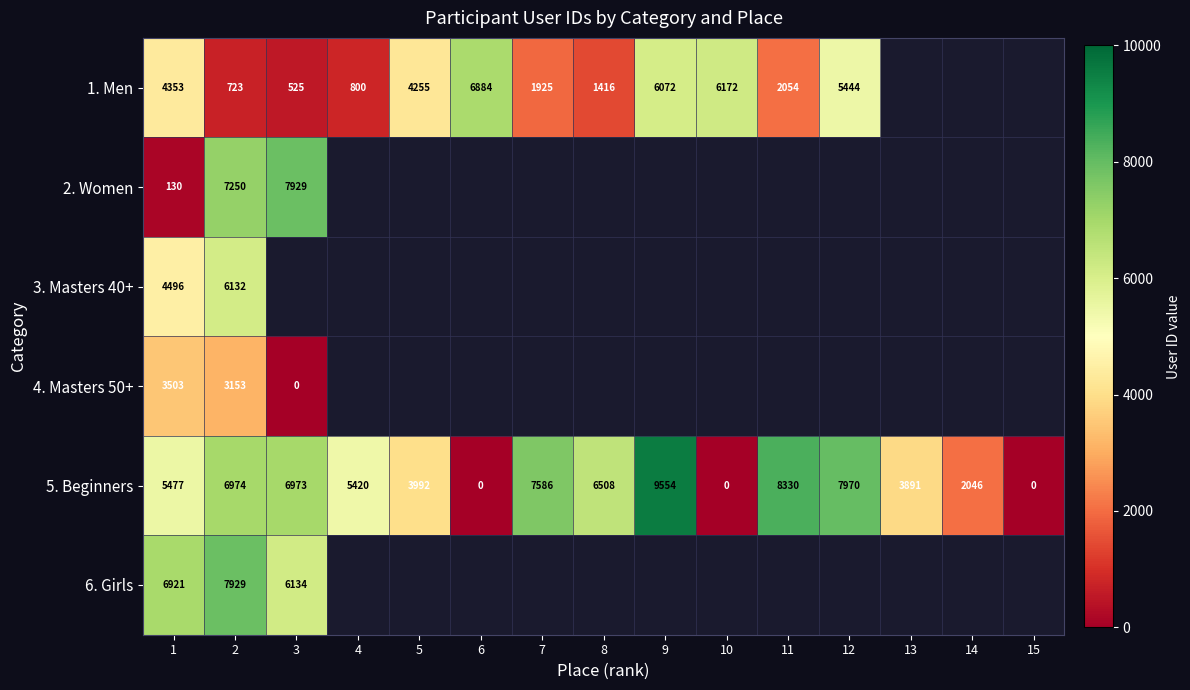

The value of 1. Men at 5 is 6125.9. True or false?

False